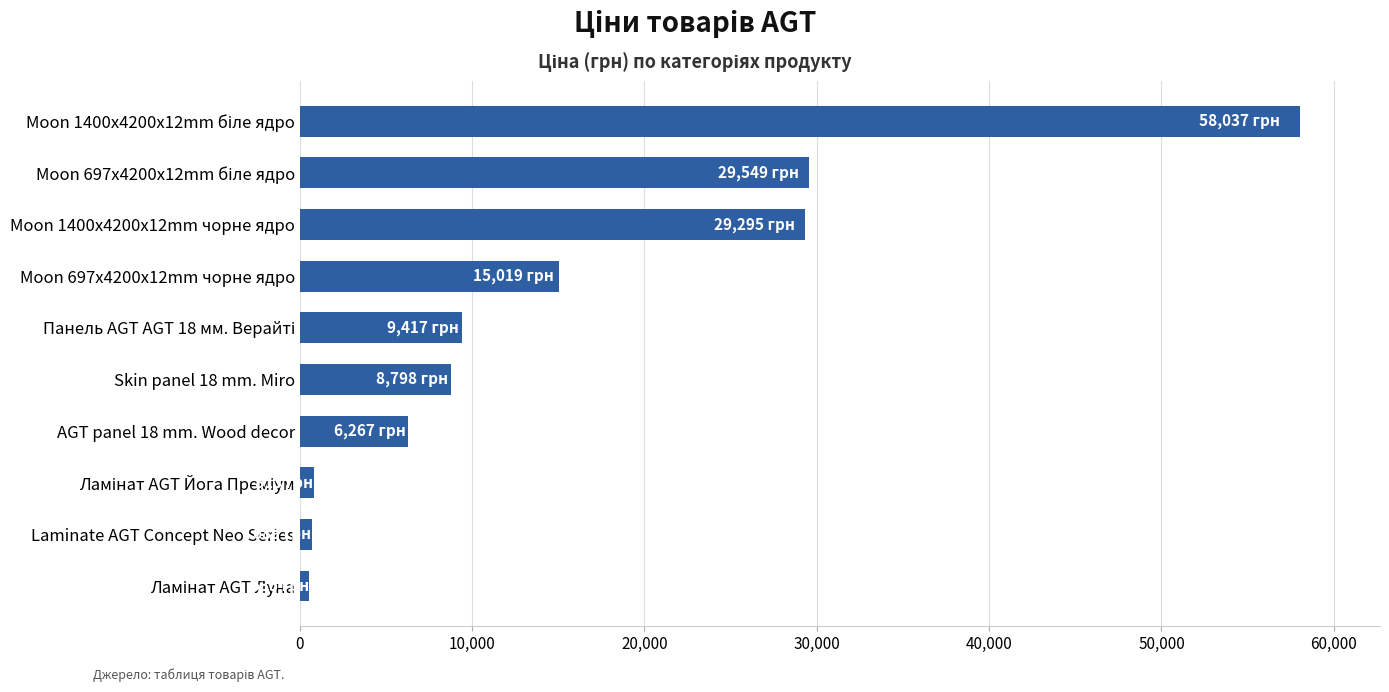

What is the change in value from AGT panel 18 mm. Wood decor to Moon 1400x4200x12mm чорне ядро?

+23028.2